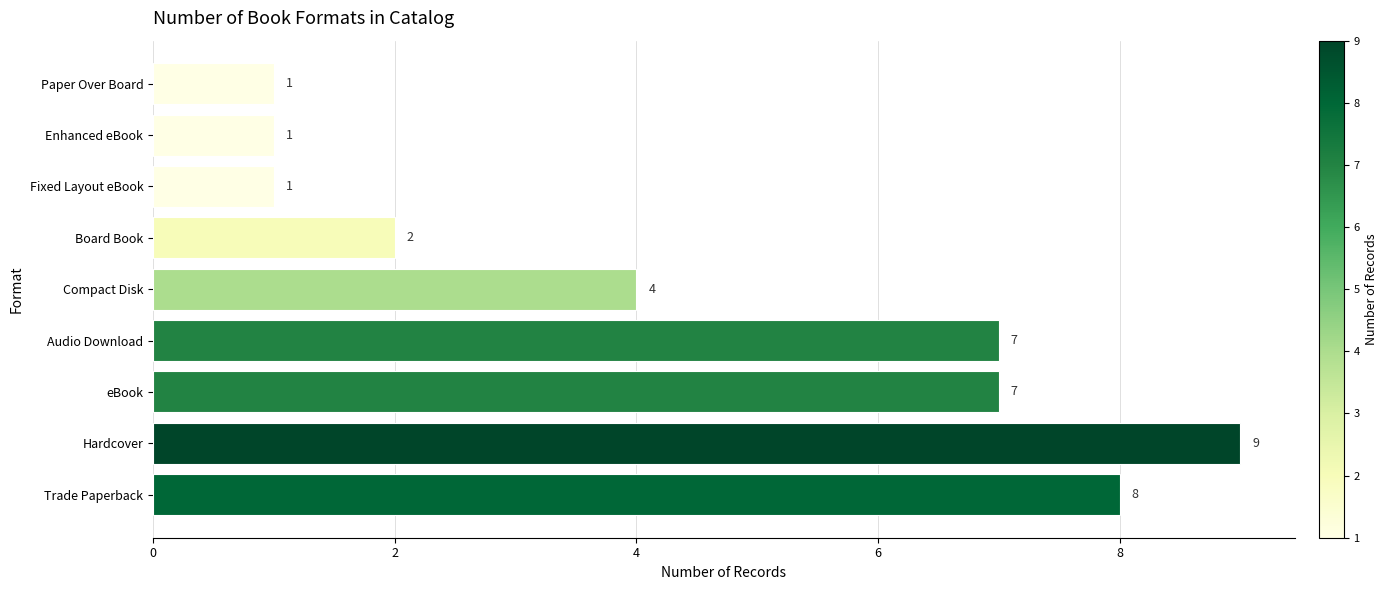

What is the difference between the maximum and minimum values?

8